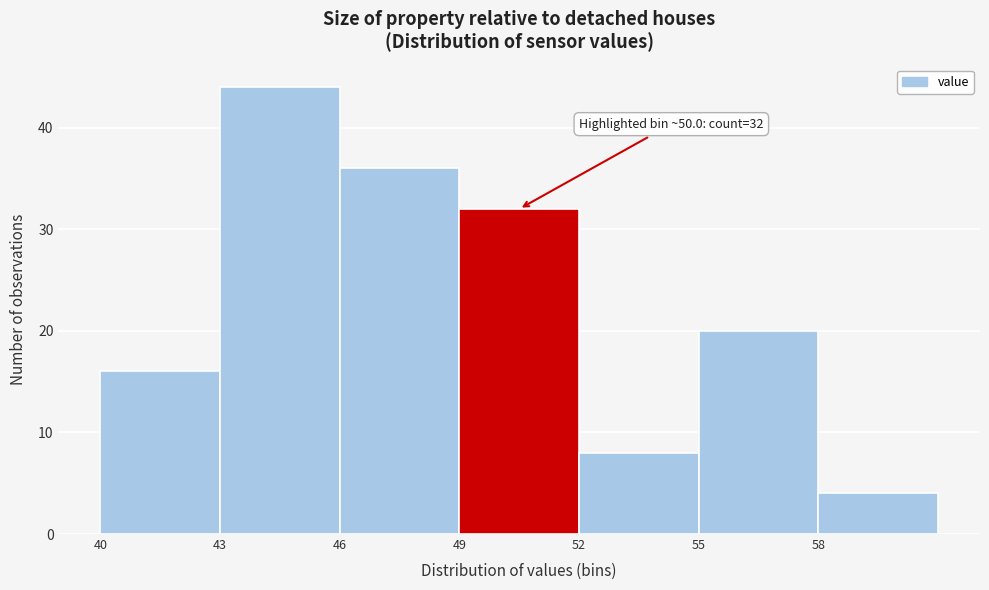

Which range on the x-axis has the tallest bar?

43 to 46